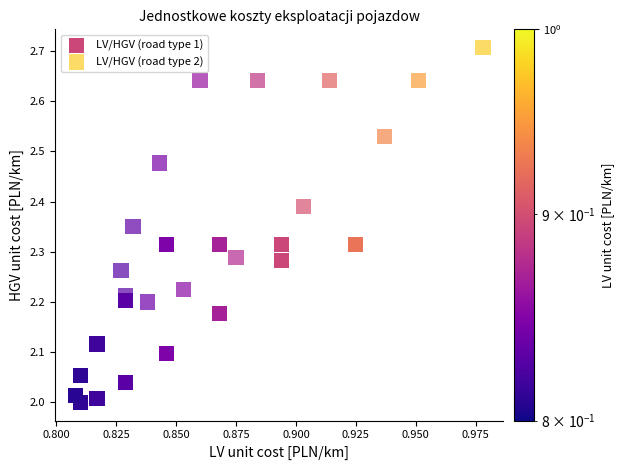

Which series contains the highest Y value?

LV/HGV (road type 2)